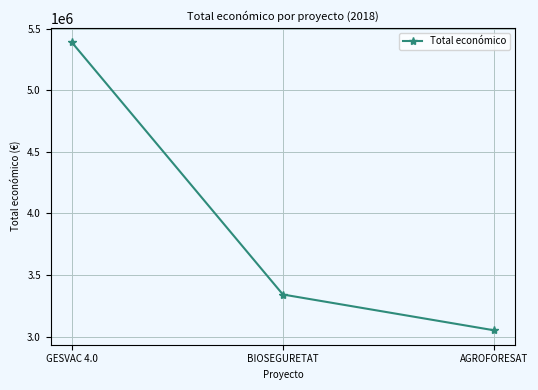

How many series are shown in this chart?

1